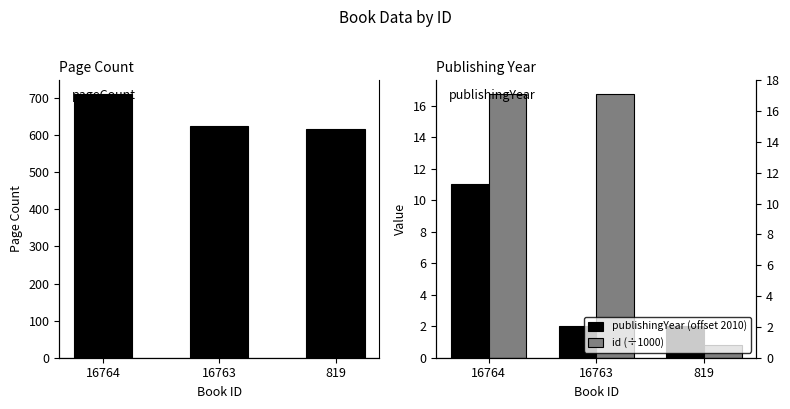

At 16763, list the series in order from smallest to largest.

publishingYear (offset 2010), id (÷1000), pageCount